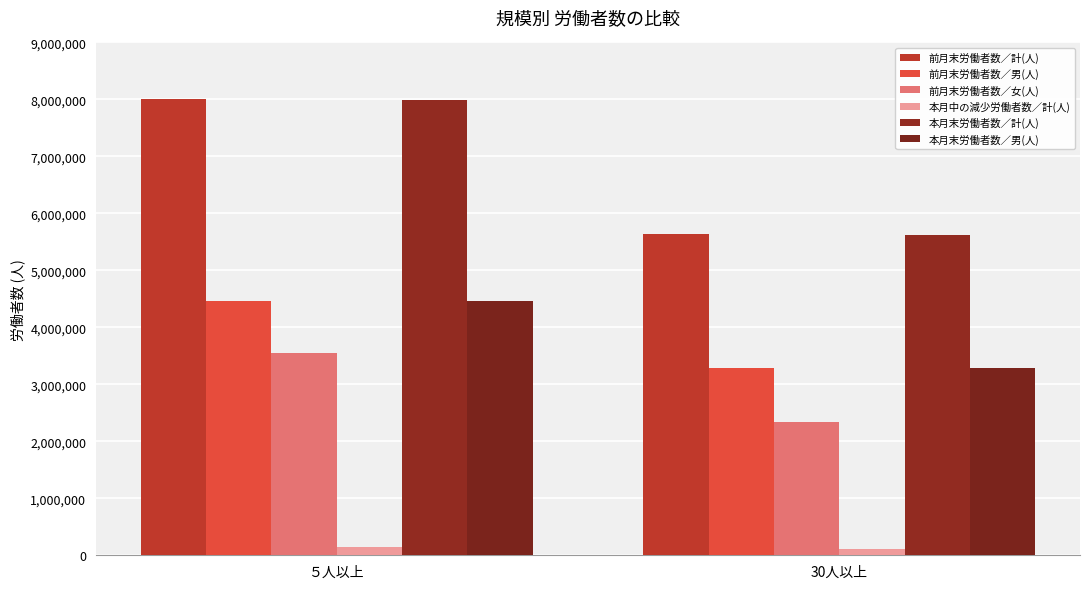

What is the label of the 1st bar from the left?

５人以上